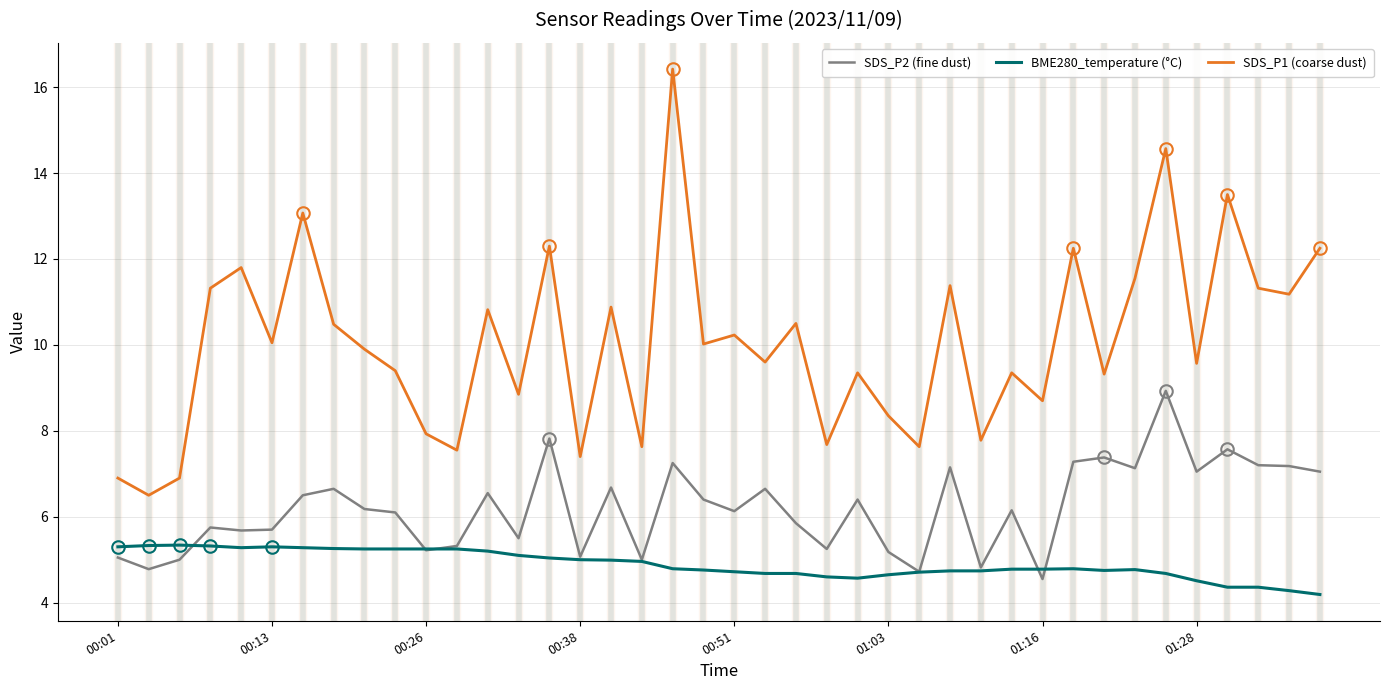

What is the smallest value displayed?

4.2